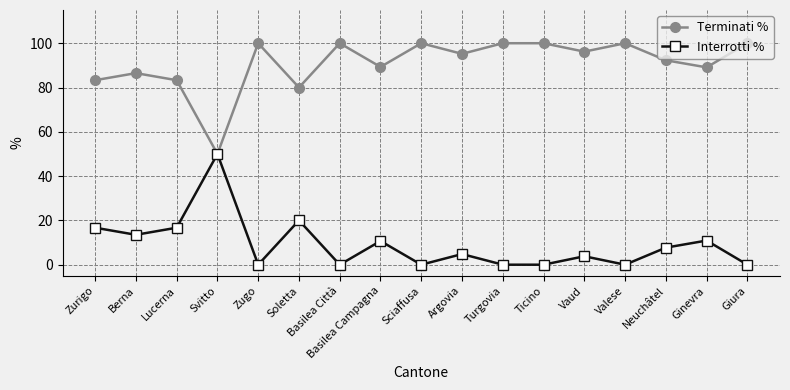

Rank the series at Zurigo from lowest to highest value.

Interrotti %, Terminati %